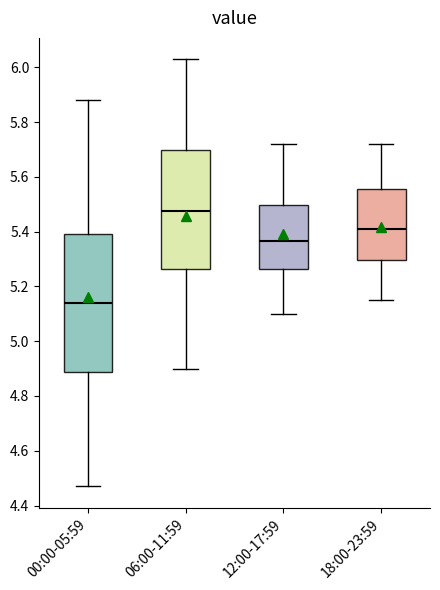

Reading left to right, read every box against the y-axis: the position of its median line, the range the box covers, and the ends of its whiskers. The values are not printed on the chart, so give them approximately, as read against the axis.

00:00-05:59: median 5.14, box 4.88 to 5.40, whiskers 4.48 to 5.88
06:00-11:59: median 5.48, box 5.26 to 5.70, whiskers 4.90 to 6.04
12:00-17:59: median 5.36, box 5.26 to 5.50, whiskers 5.10 to 5.72
18:00-23:59: median 5.42, box 5.30 to 5.56, whiskers 5.16 to 5.72